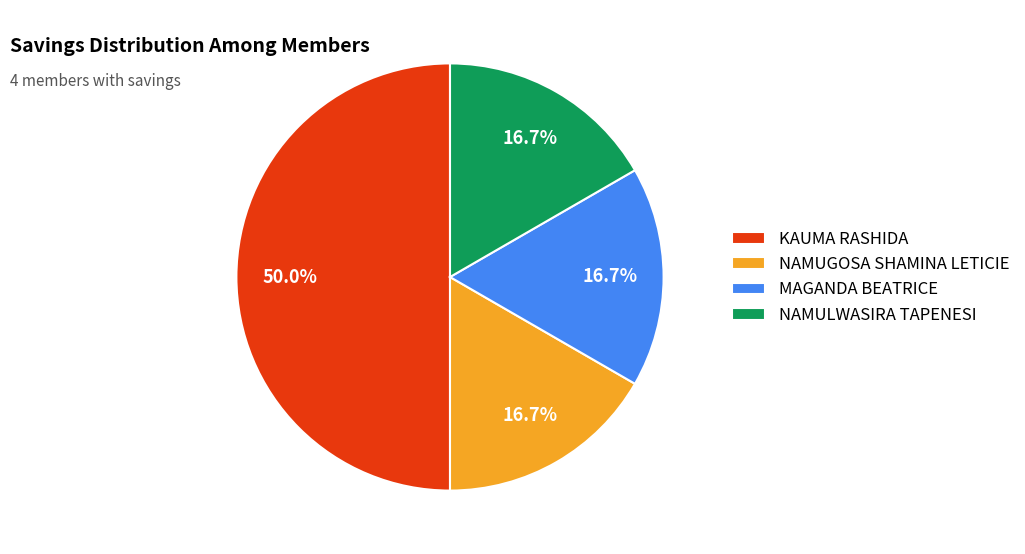

How much of the chart is everything except MAGANDA BEATRICE?

83.3%